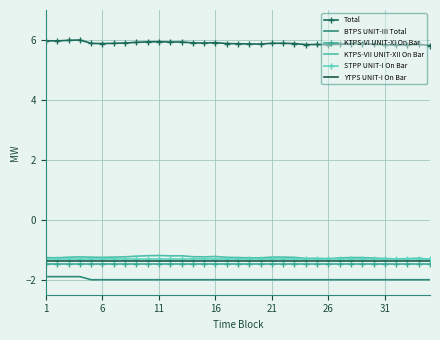

True or false: BTPS UNIT-III Total and KTPS-VII UNIT-XII On Bar intersect in this chart.

False